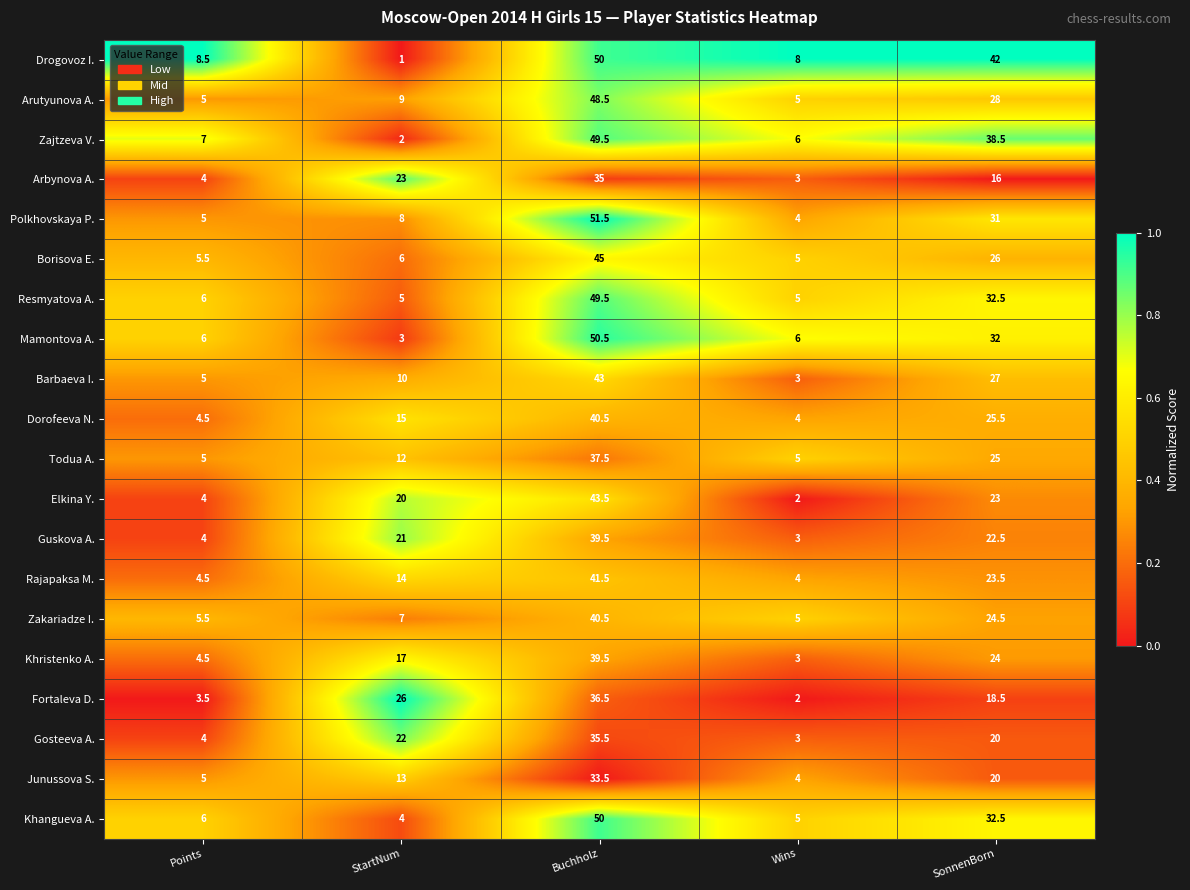

What is the difference between the Fortaleva D. values at Wins and Buchholz?

34.5